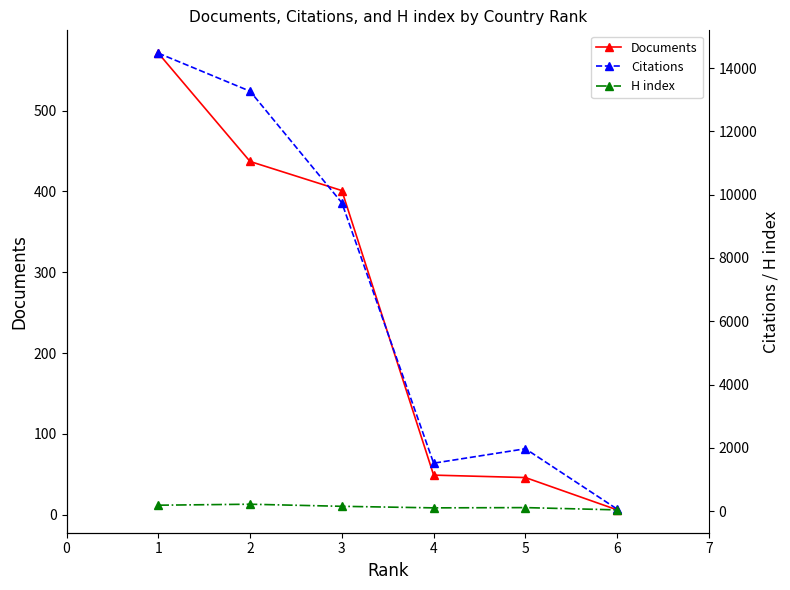

True or false: Citations has more than 2 interior local peaks.

False